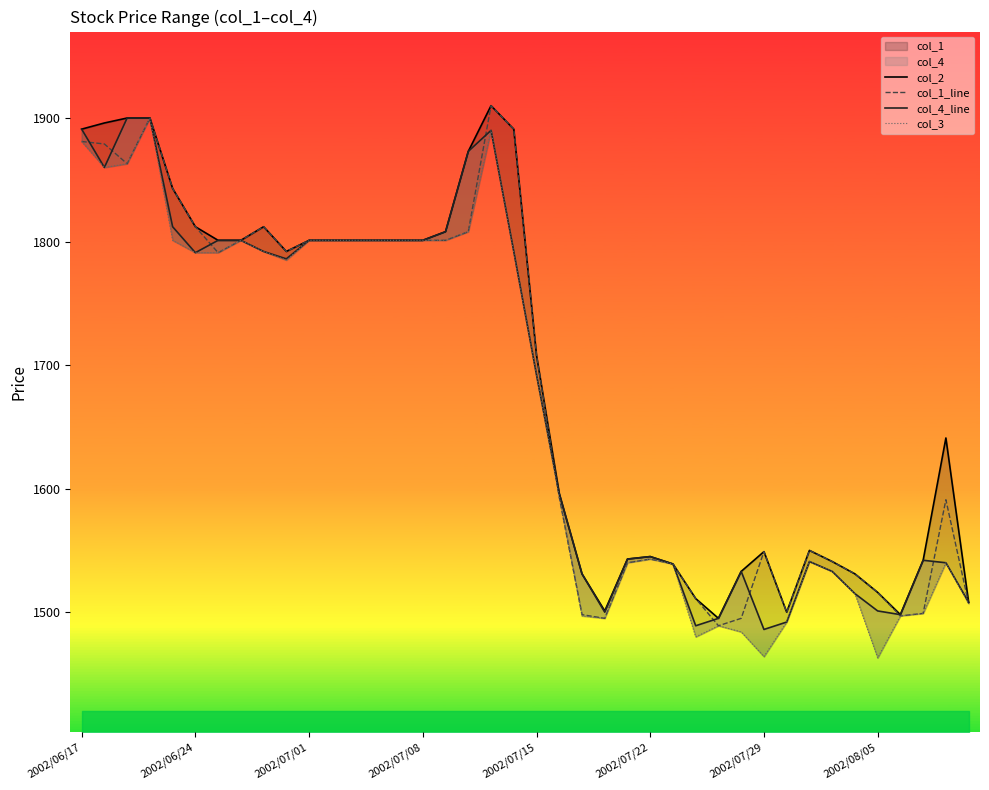

How many lines are shown in the chart?

4